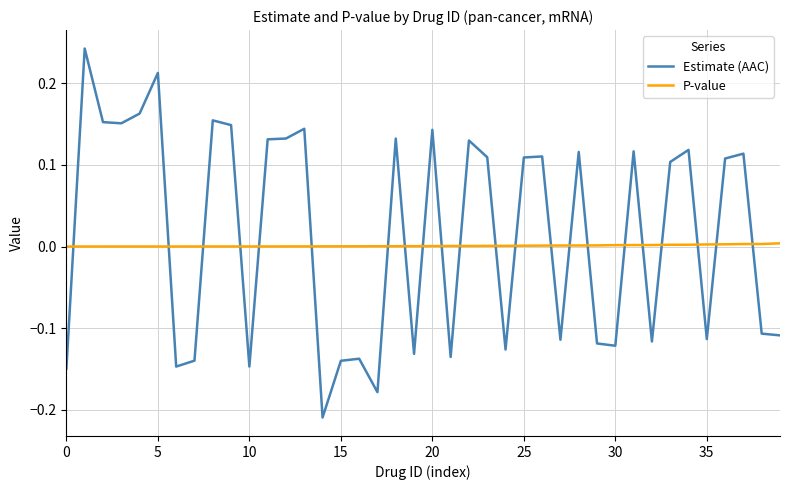

How many times do Estimate (AAC) and P-value cross each other?

22